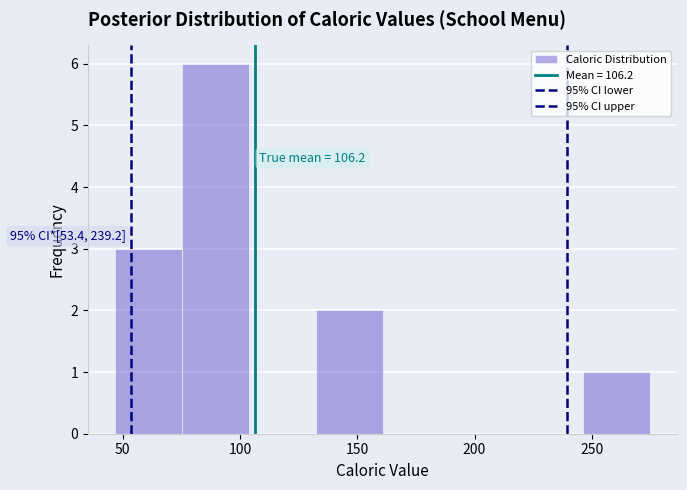

Over which range of the x-axis is the bar tallest?

75 to 105